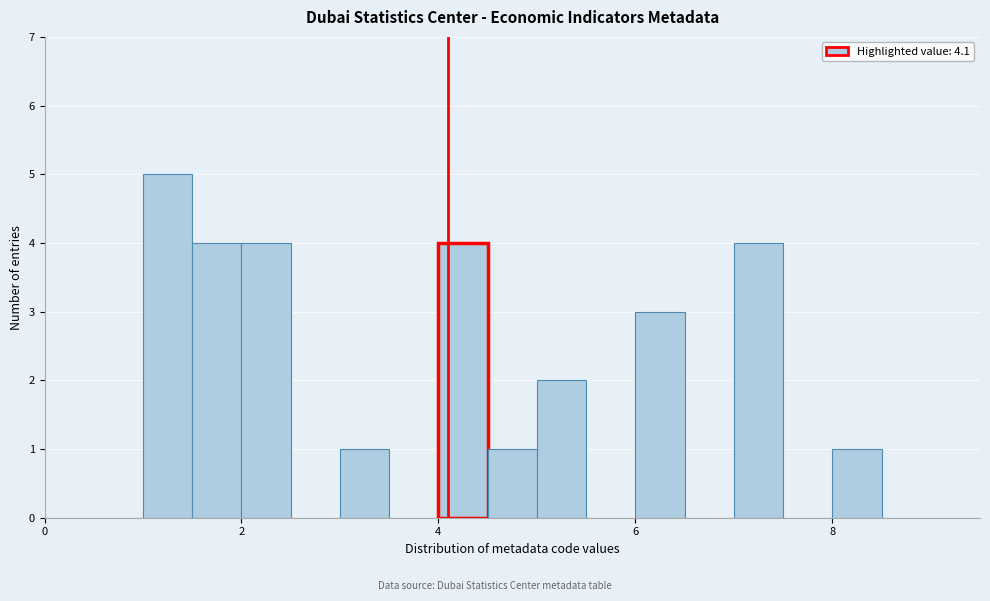

Around what value on the x-axis is the tallest bar? Give the approximate position of its centre, as read against the axis.

1.2